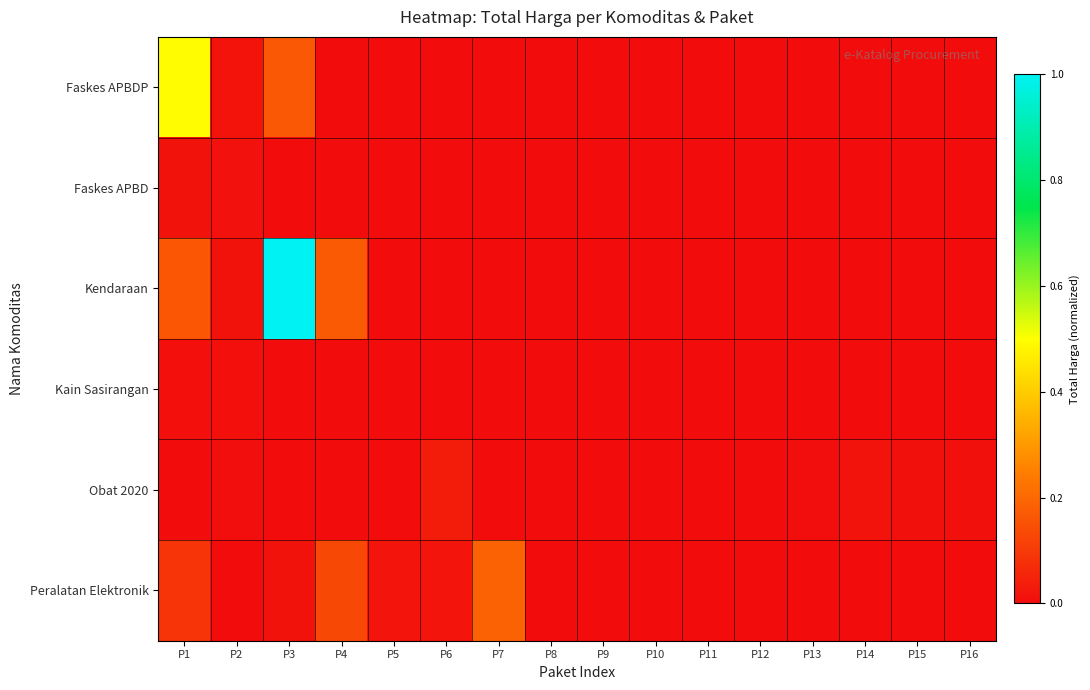

At which category is the sum across all series the highest?

P3